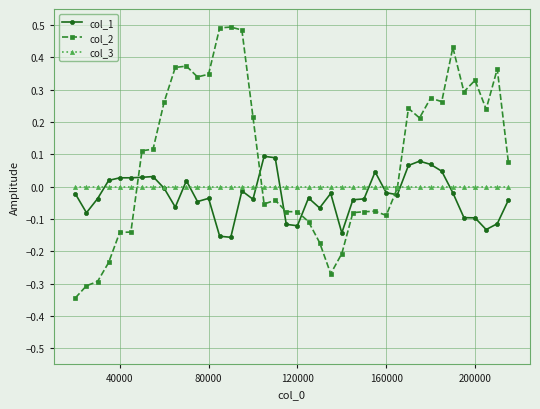

Which series has the largest range (max minus min)?

col_2